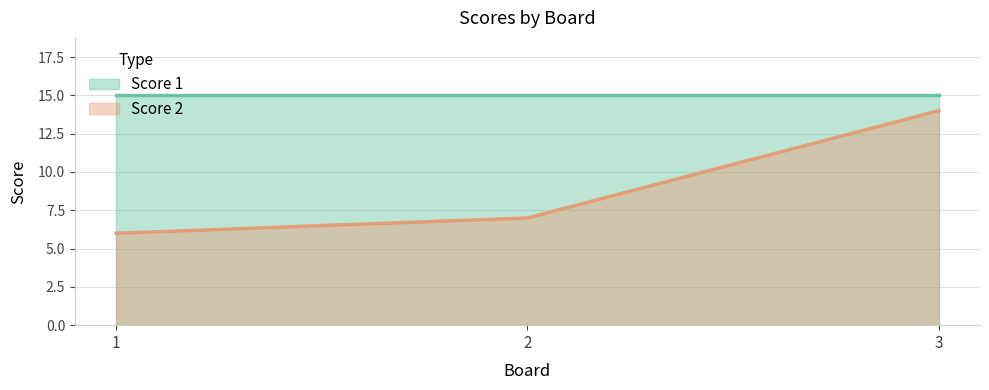

What is the smallest value displayed?

6